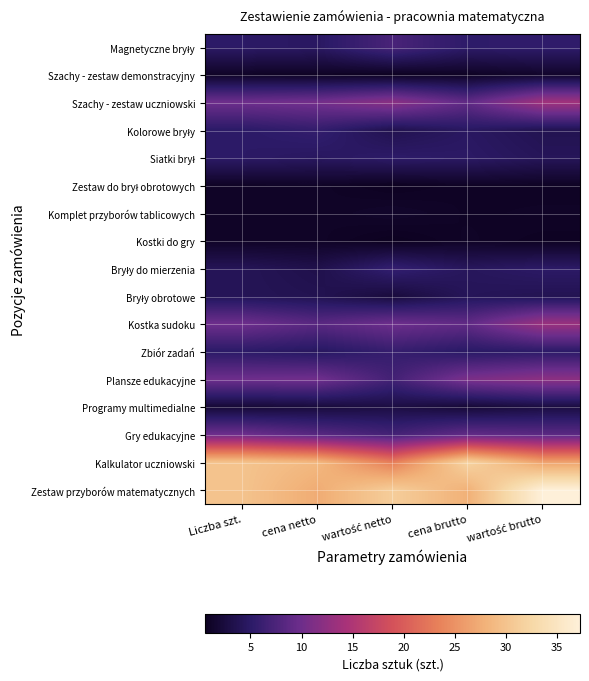

Rank the series at wartość netto from highest to lowest value.

Zestaw przyborów matematycznych, Kalkulator uczniowski, Szachy - zestaw uczniowski, Kostka sudoku, Magnetyczne bryły, Gry edukacyjne, Plansze edukacyjne, Zbiór zadań, Bryły do mierzenia, Siatki brył, Kolorowe bryły, Programy multimedialne, Bryły obrotowe, Komplet przyborów tablicowych, Szachy - zestaw demonstracyjny, Zestaw do brył obrotowych, Kostki do gry